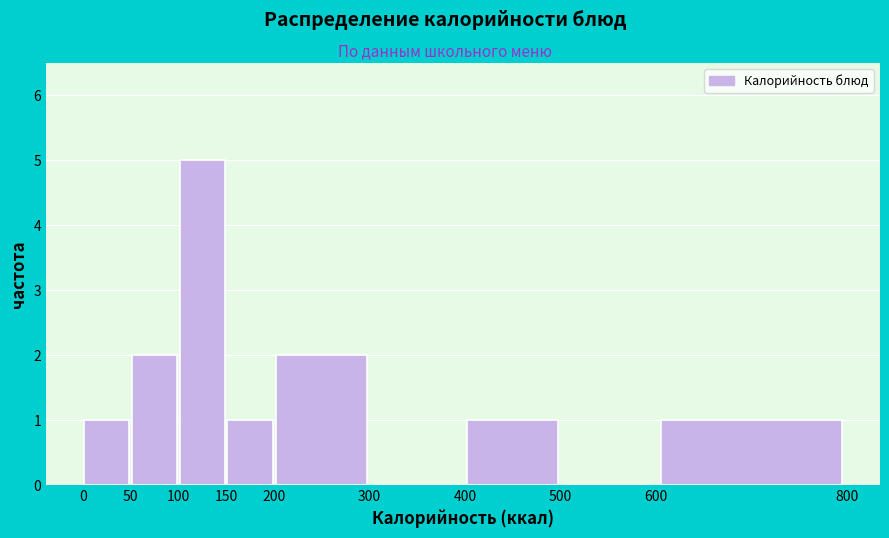

Over which range of the x-axis is the bar tallest?

100 to 150